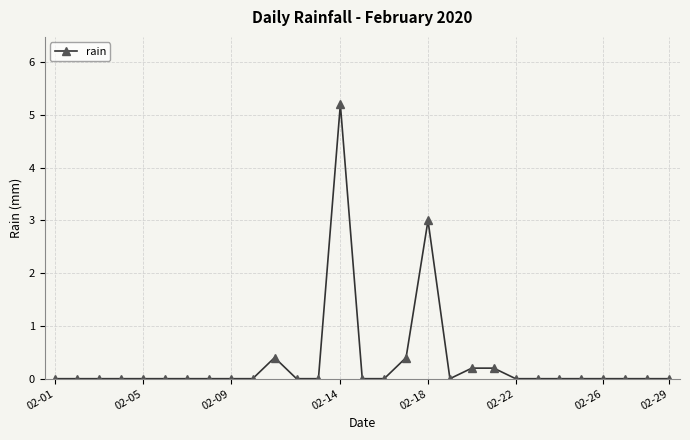

True or false: the data has more than 2 interior local peaks.

True